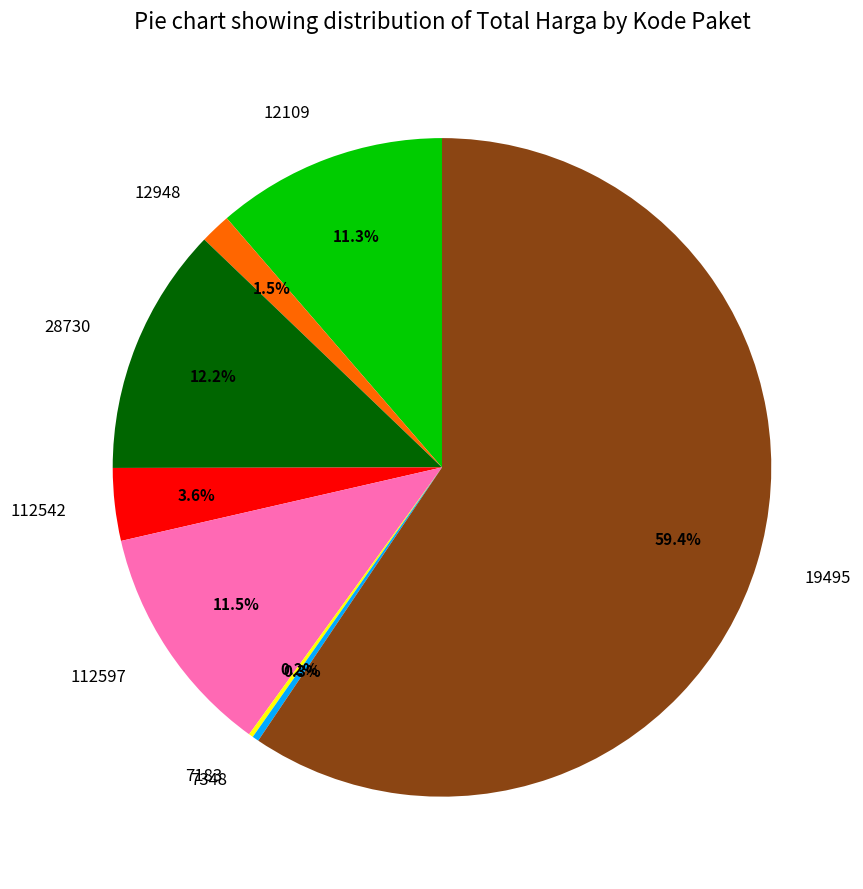

What is the majority slice?

19495